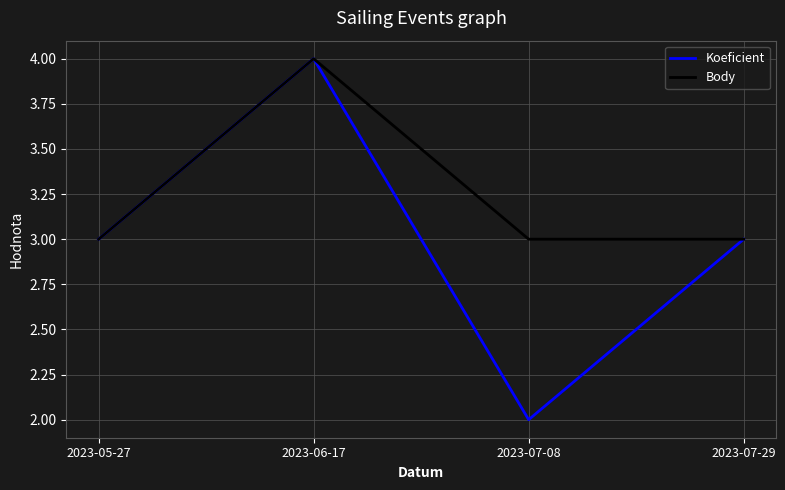

Reading right to left, what are all the values shown in this chart?

Koeficient: 3	2	4	3
Body: 3	3	4	3